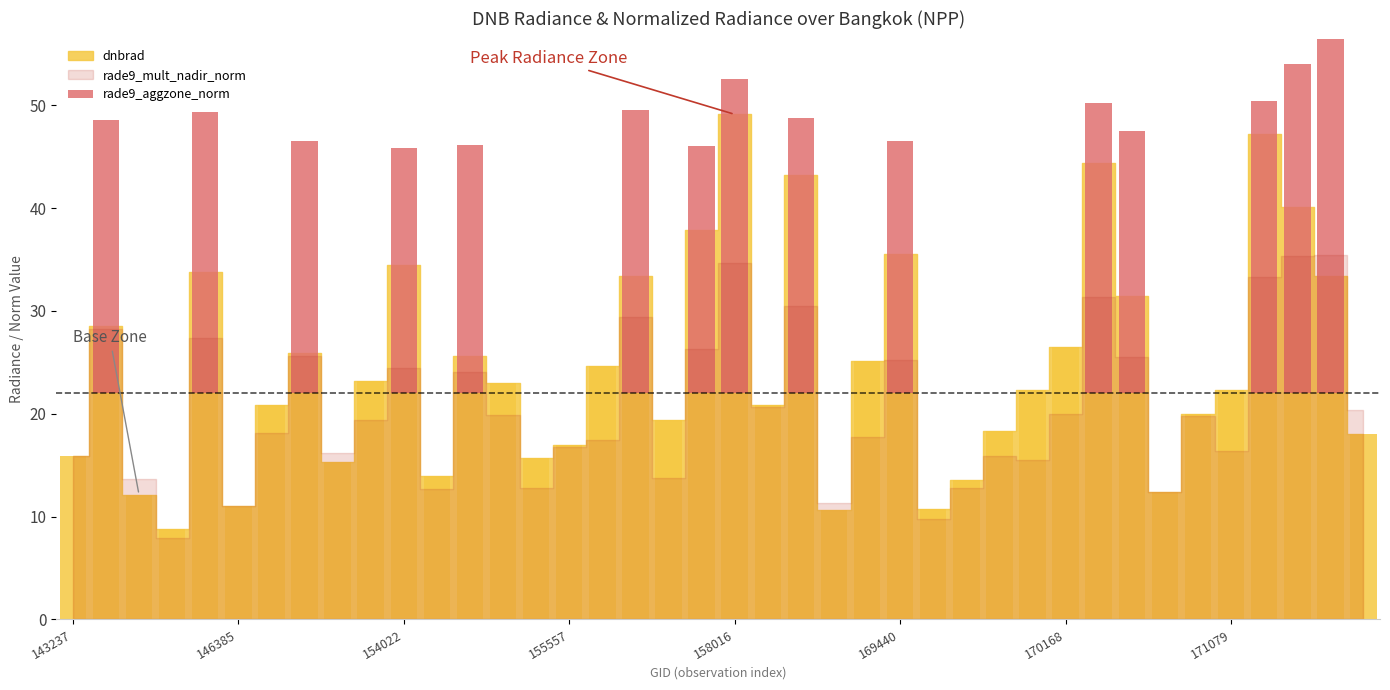

Which category has the highest value across all series?

38